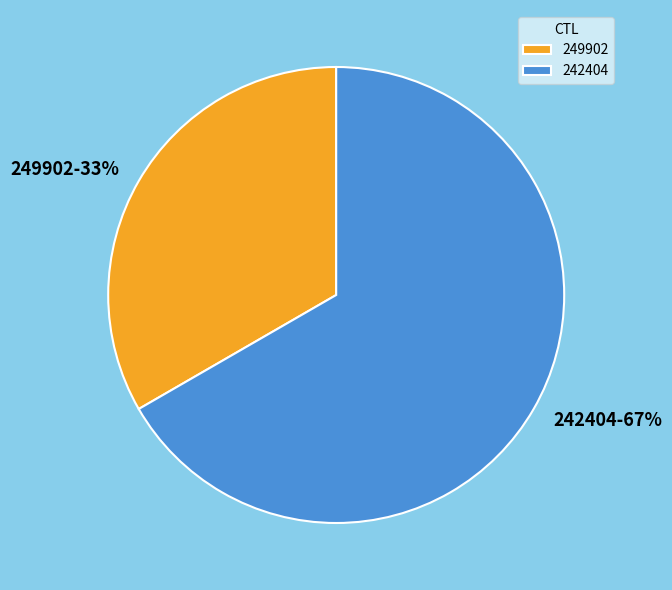

Is it true that 249902 is 33% of the pie?

True